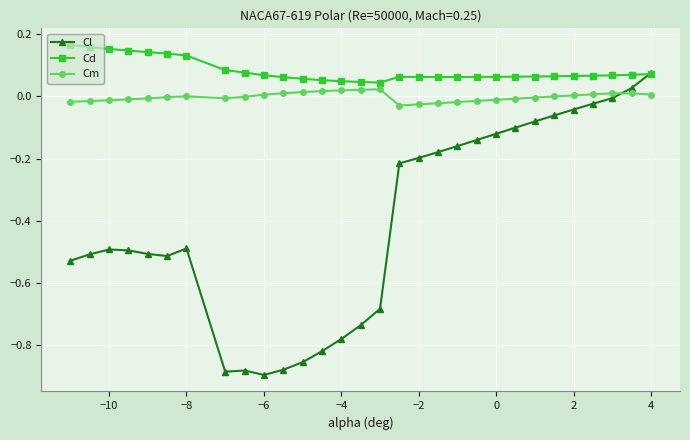

How many Cd values are between 0 and 1?

30